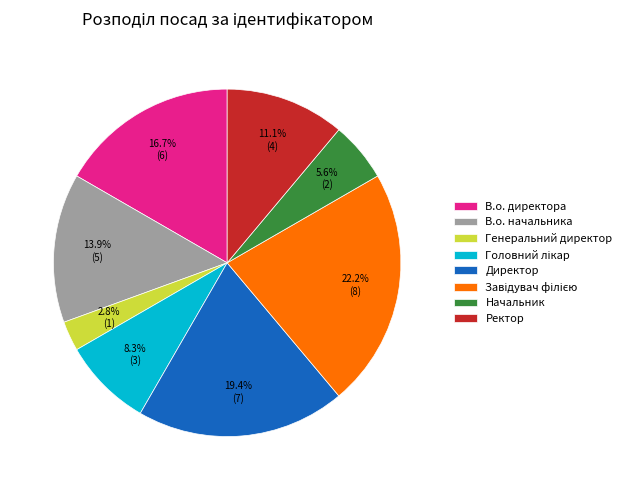

What percentage is NOT represented by В.о. директора?

83.3%